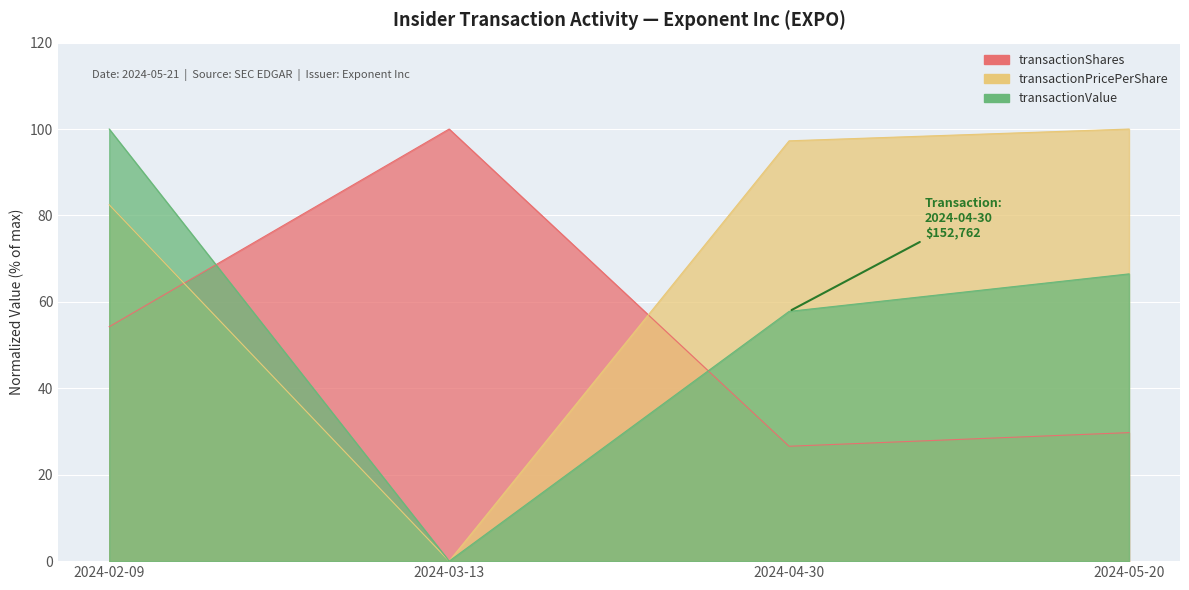

True or false: transactionValue has more than 2 interior local peaks.

False